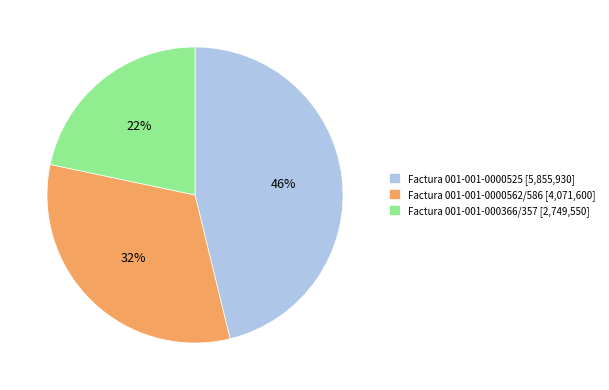

Rank the categories by value from lowest to highest.

Factura 001-001-000366/357 [2,749,550], Factura 001-001-0000562/586 [4,071,600], Factura 001-001-0000525 [5,855,930]